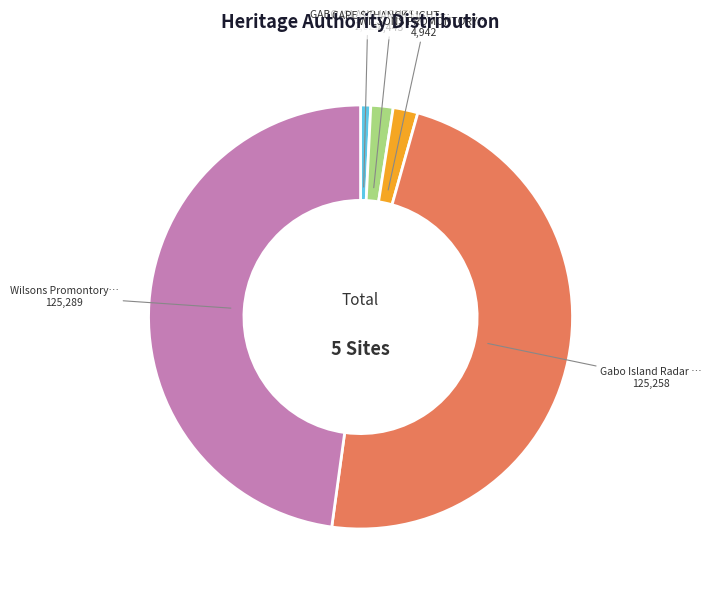

Is there a majority slice in this chart?

No